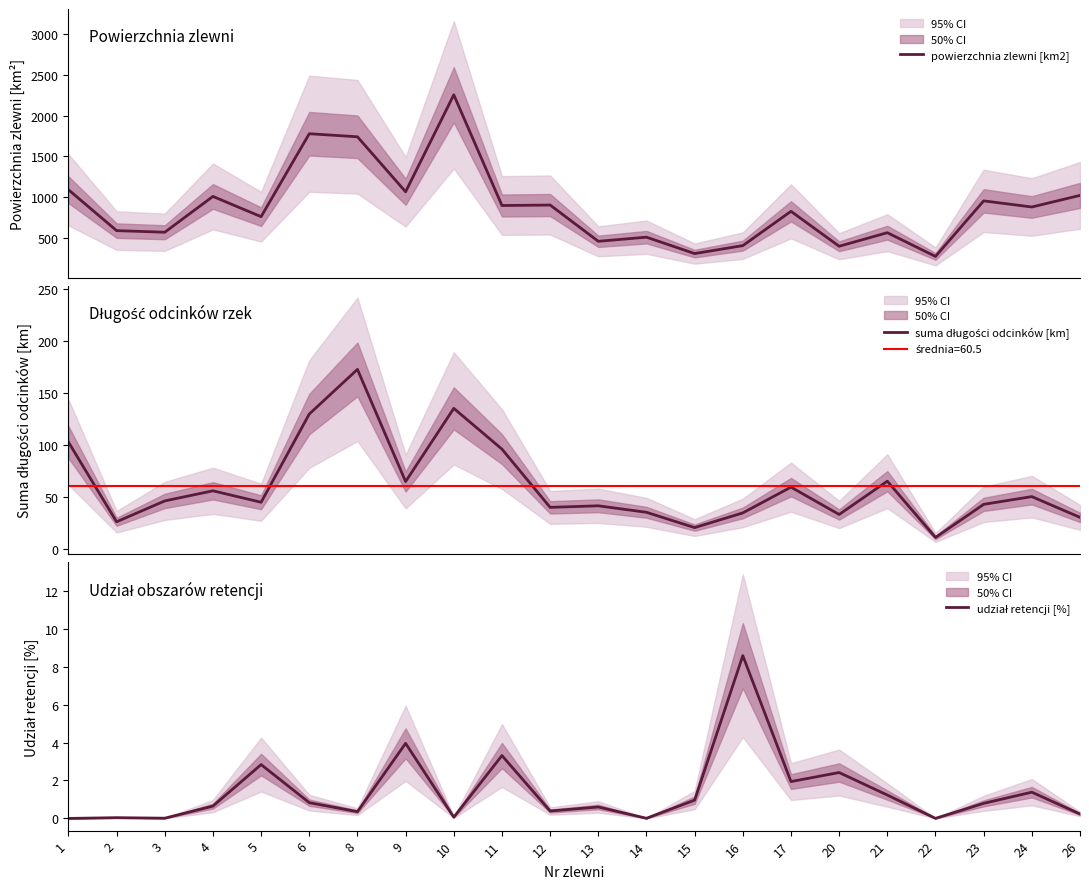

Reading left to right, list all the values displayed in this chart.

powierzchnia zlewni [km2]: 1092.5	591.0	571.2	1010.1	762.1	1778.8	1741.4	1067.3	2255.8	898.9	904.6	460.1	510.6	309.6	407.1	827.6	399.3	565.7	274.7	955.7	880.7	1022.8
suma długości odcinków [km]: 102.6	25.8	45.9	55.6	44.6	129.6	172.6	64.5	135.0	95.8	39.7	41.1	34.9	20.1	34.3	59.1	32.8	64.9	10.6	42.6	50.0	30.0
udział retencji [%]: 0.0	0.0	0.0	0.7	2.8	0.8	0.4	4.0	0.1	3.3	0.4	0.6	0.0	1.0	8.6	1.9	2.4	1.2	0.0	0.8	1.4	0.2